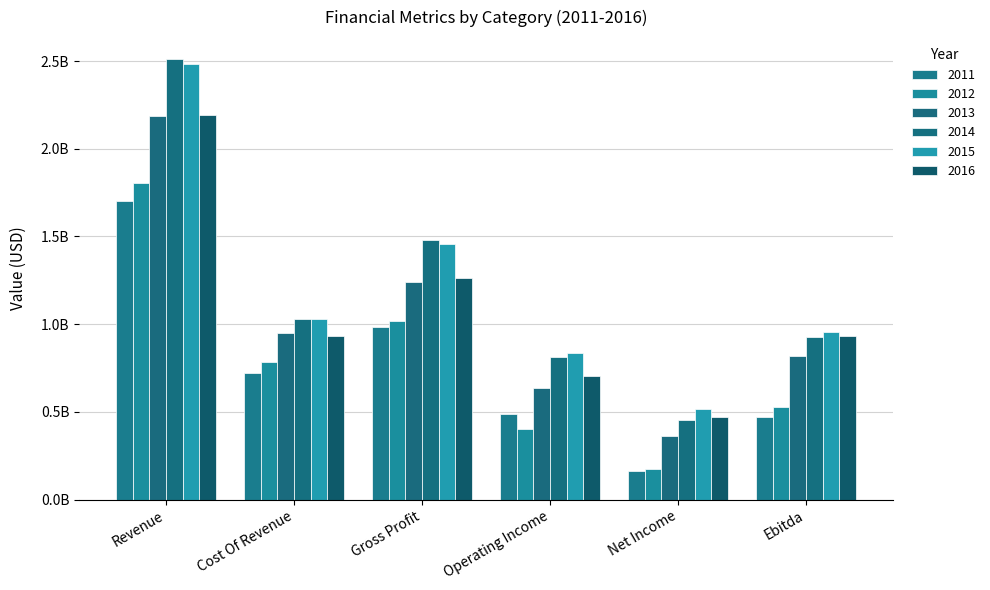

Reading right to left, list all the values displayed in this chart.

2011: Ebitda=471800000	Net Income=164900000	Operating Income=486100000	Gross Profit=986000000	Cost Of Revenue=718800000	Revenue=1704800000
2012: Ebitda=528800000	Net Income=174000000	Operating Income=400400000	Gross Profit=1020800000	Cost Of Revenue=784700000	Revenue=1805500000
2013: Ebitda=815800000	Net Income=360500000	Operating Income=634100000	Gross Profit=1241300000	Cost Of Revenue=947500000	Revenue=2188800000
2014: Ebitda=925800000	Net Income=452100000	Operating Income=815200000	Gross Profit=1480400000	Cost Of Revenue=1030500000	Revenue=2510900000
2015: Ebitda=955700000	Net Income=516000000	Operating Income=835000000	Gross Profit=1456800000	Cost Of Revenue=1027700000	Revenue=2484500000
2016: Ebitda=931400000	Net Income=472800000	Operating Income=705300000	Gross Profit=1262200000	Cost Of Revenue=932400000	Revenue=2194600000